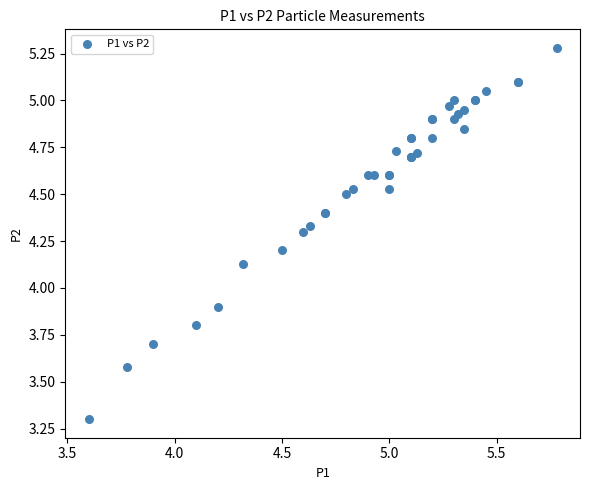

What Y value in the scatter plot is closest to 4?

3.9